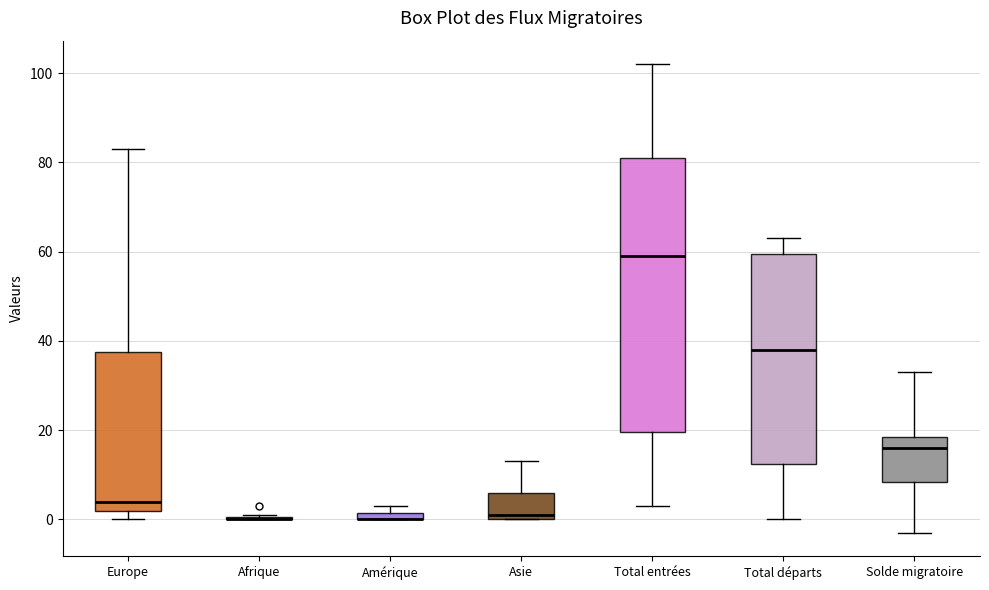

Comparing the boxes themselves (not the whiskers), which one is the tallest?

Total entrées